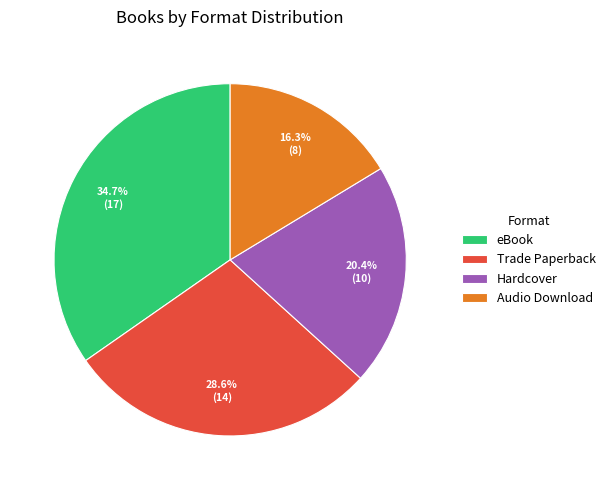

Is eBook the majority of the pie?

No